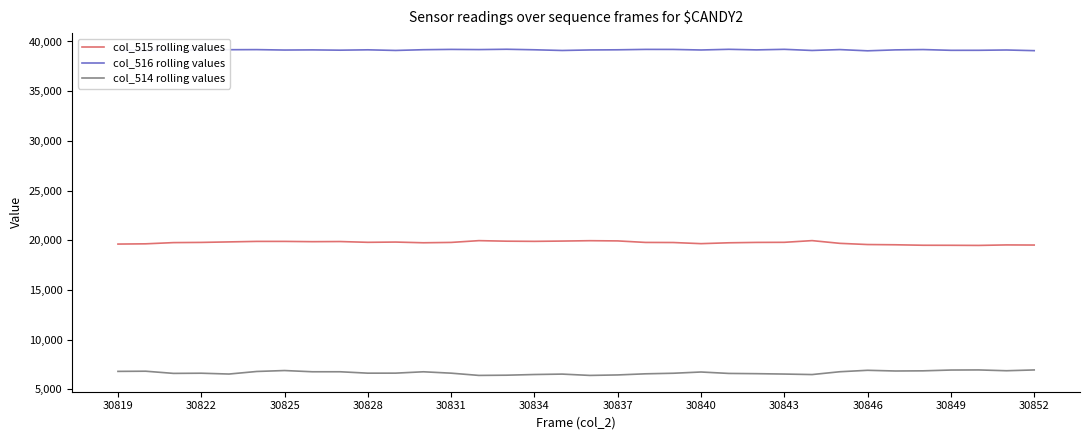

Which series has the largest total across all categories?

col_516 rolling values